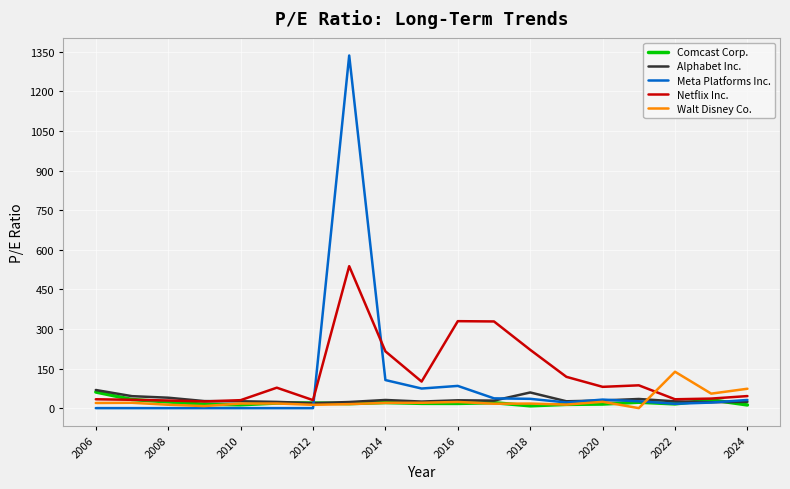

Does the chart have visible grid lines?

Yes